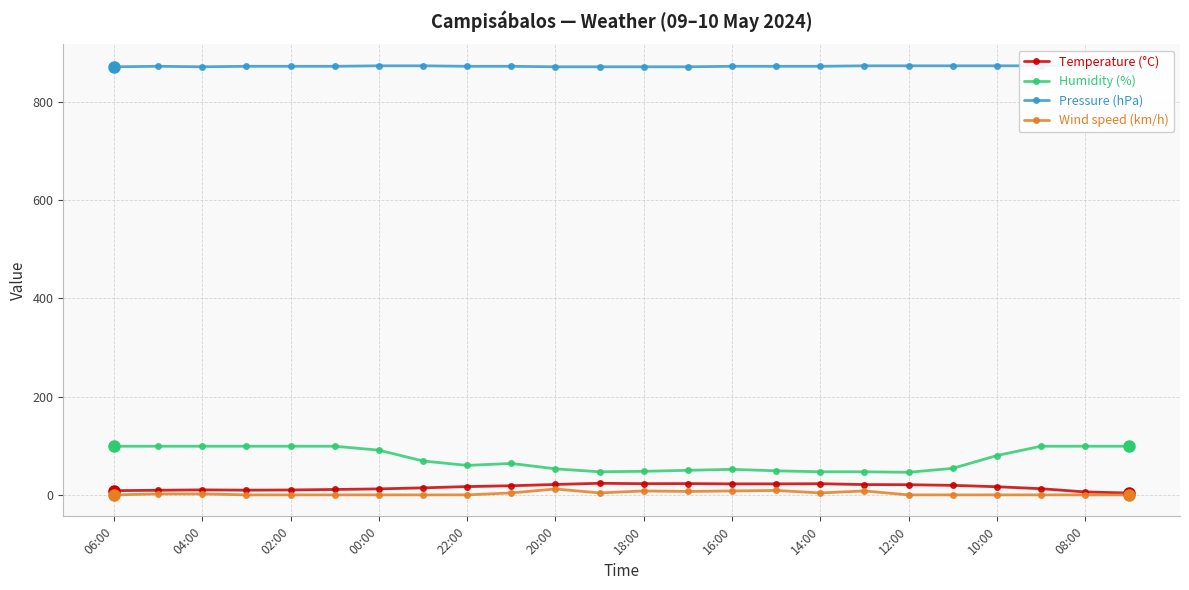

The Wind speed (km/h) series shows 12.0 at 20:00. True or false?

True